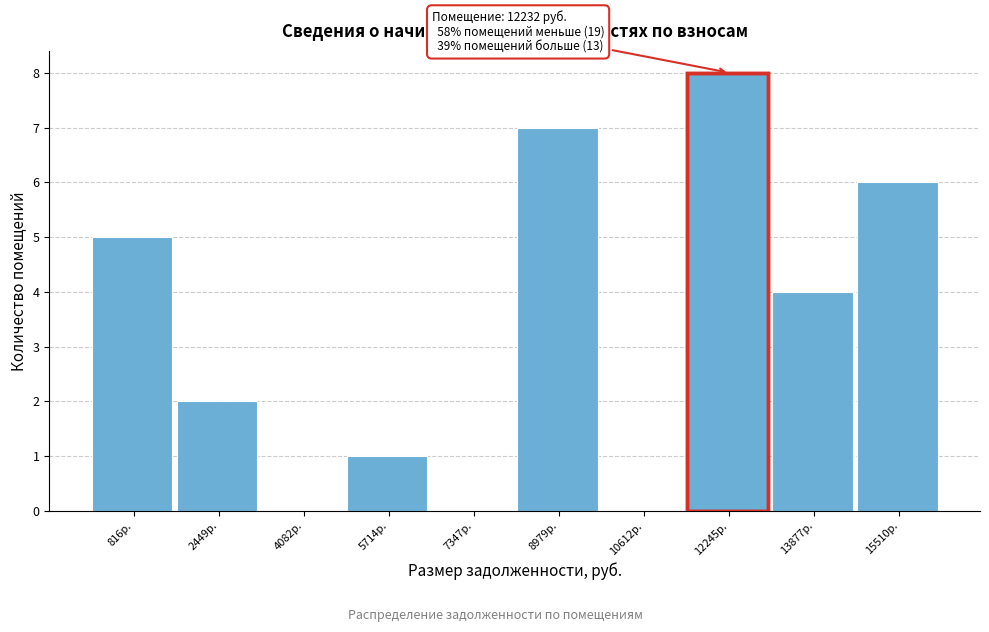

Over which range of the x-axis is the bar tallest?

11400 to 13000